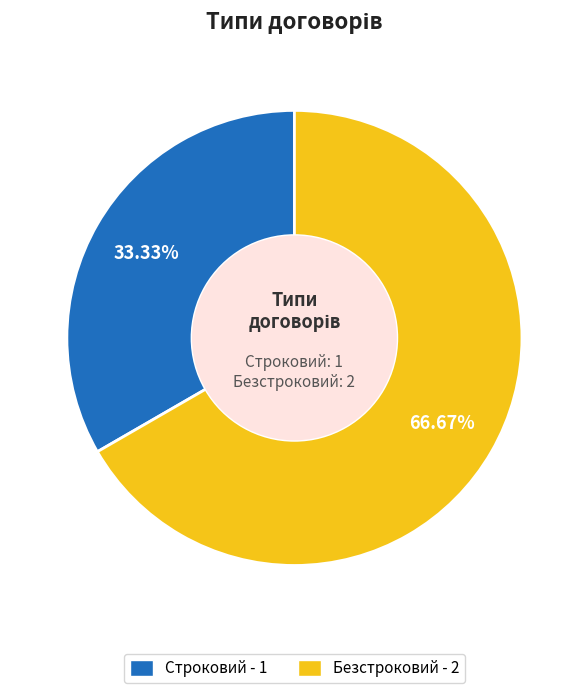

Does Строковий represent more than half of the total?

No